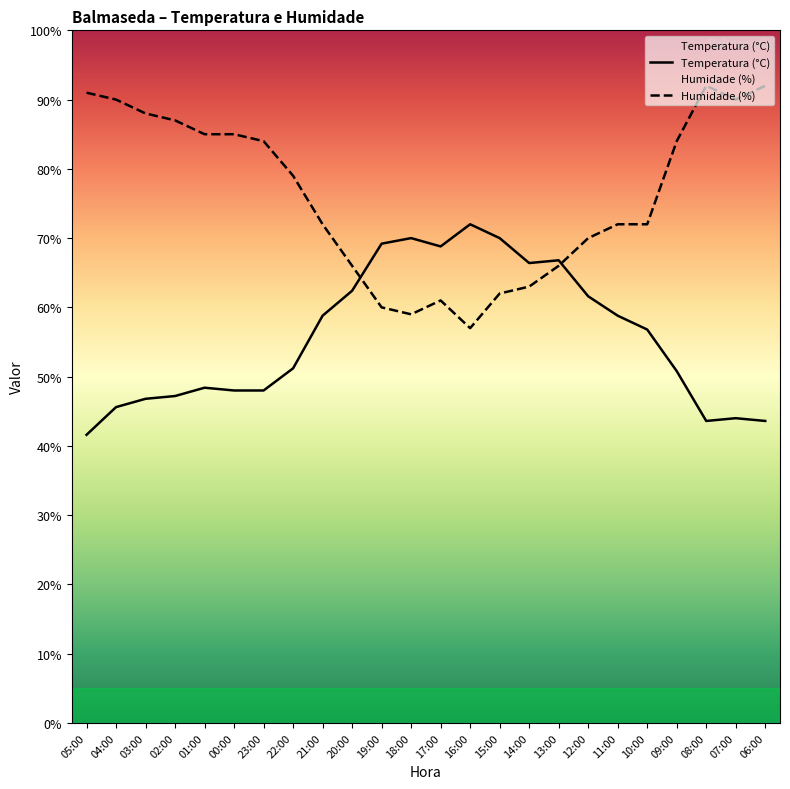

Where does the Temperatura (°C) series first go above 56?

21:00